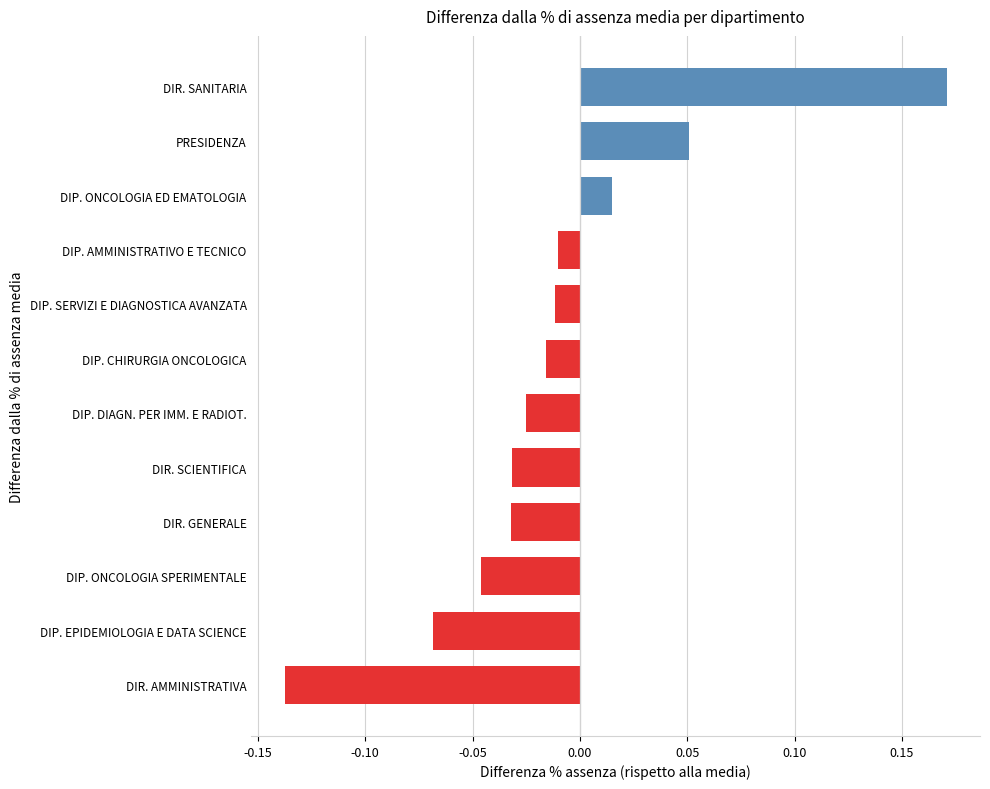

Which has a higher value, DIP. ONCOLOGIA SPERIMENTALE or DIP. CHIRURGIA ONCOLOGICA?

DIP. CHIRURGIA ONCOLOGICA